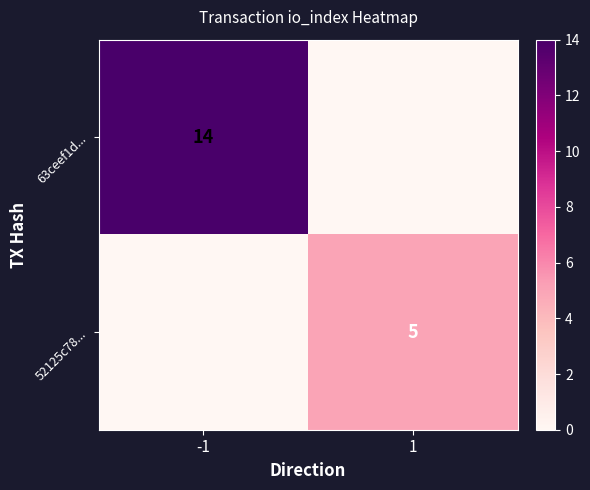

Is the value of 63ceef1d... at -1 greater than the value of 52125c78... at 1?

Yes